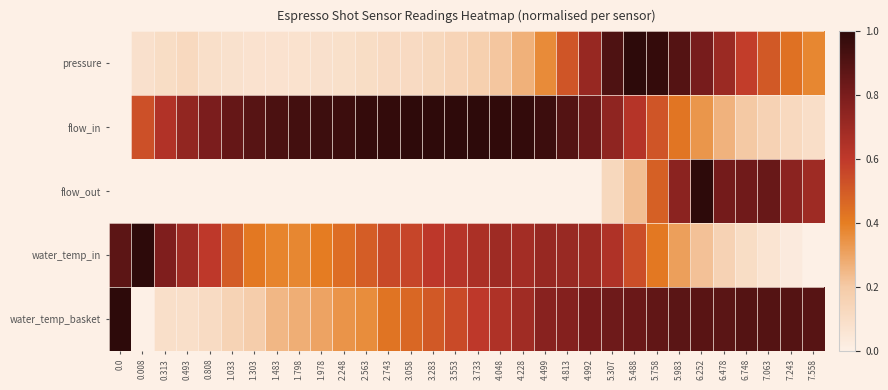

What is the greatest value displayed?

1.0